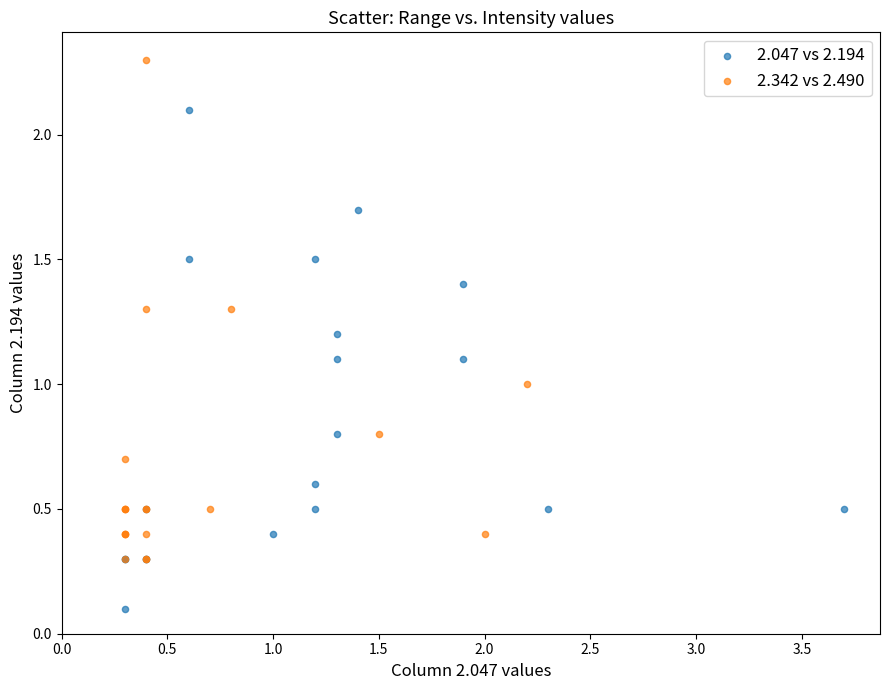

Which series contains the highest Y value?

2.342 vs 2.490